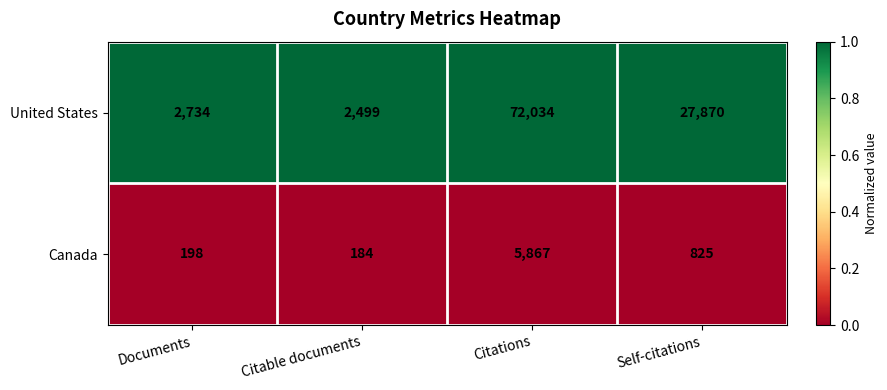

How many categories are shown in the chart?

4